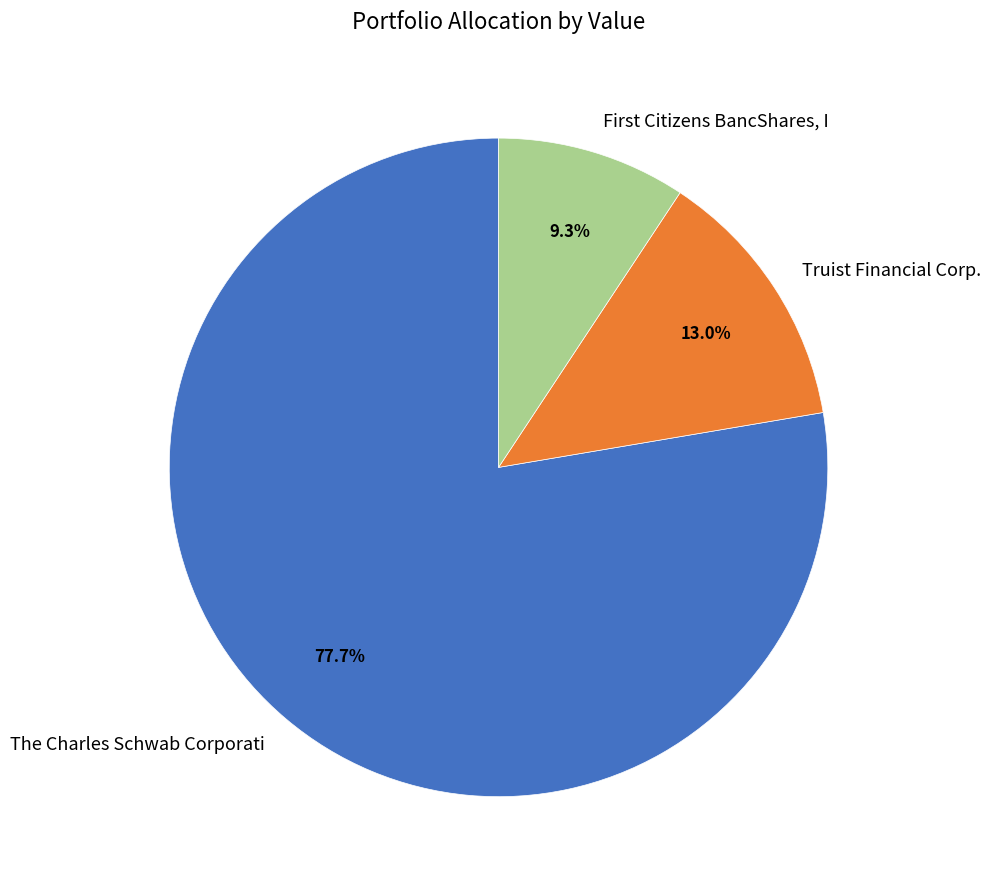

The The Charles Schwab Corporati slice represents 63% of the pie. True or false?

False